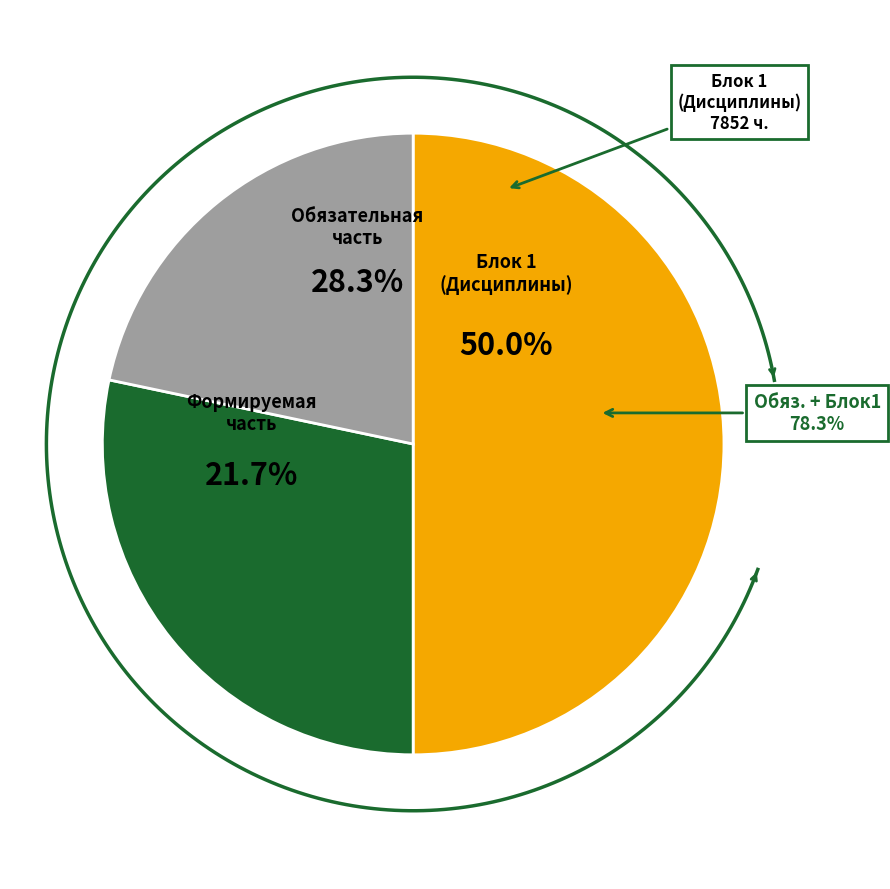

Is Блок 1 (Дисциплины) the majority of the pie?

No